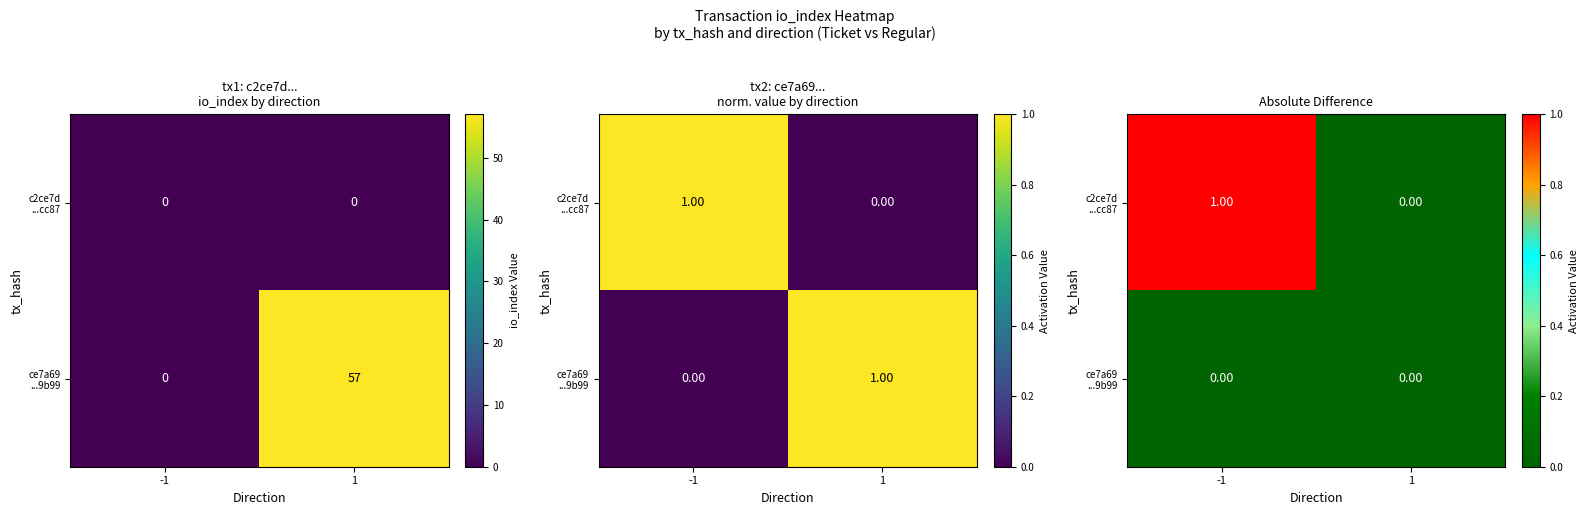

List the labels in order of c2ce7d ...cc87 value, largest first.

-1, 1